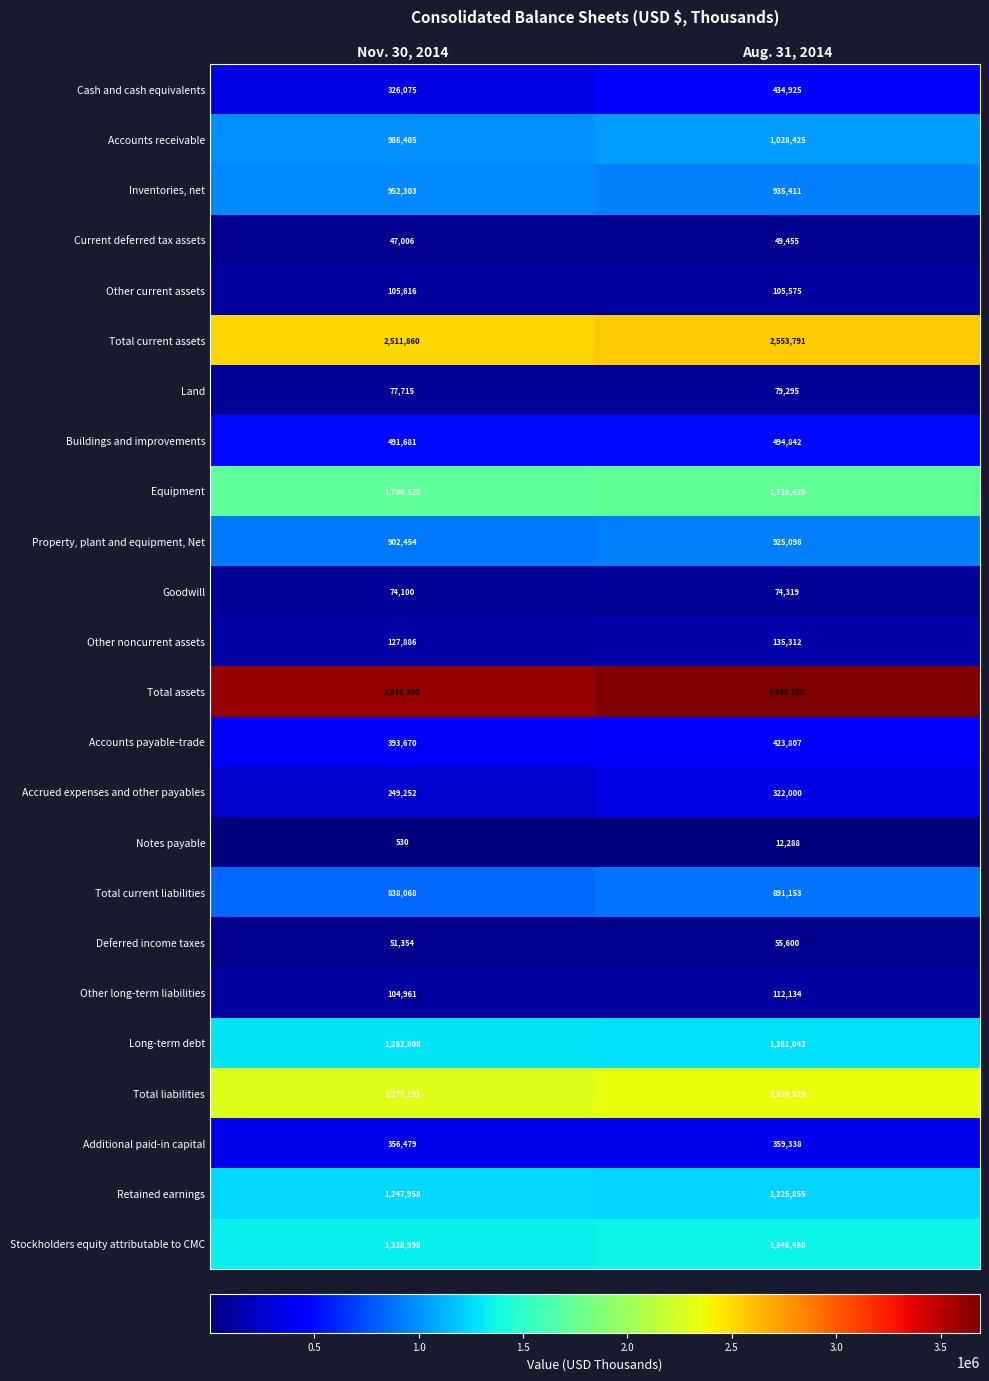

What is the difference between the Cash and cash equivalents values at Aug. 31, 2014 and Nov. 30, 2014?

108850